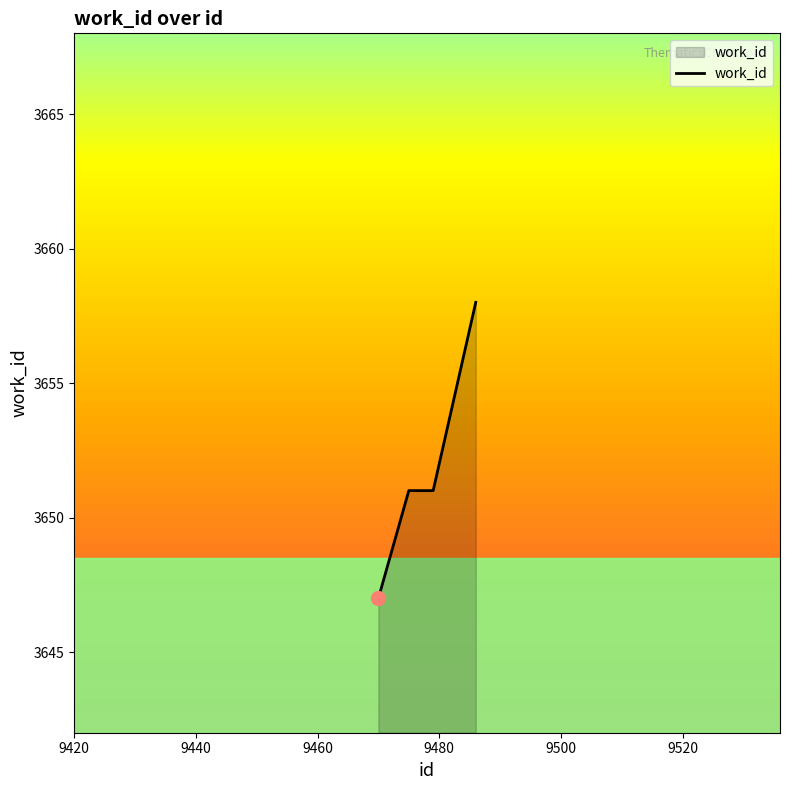

What is the difference between the maximum and minimum values?

11